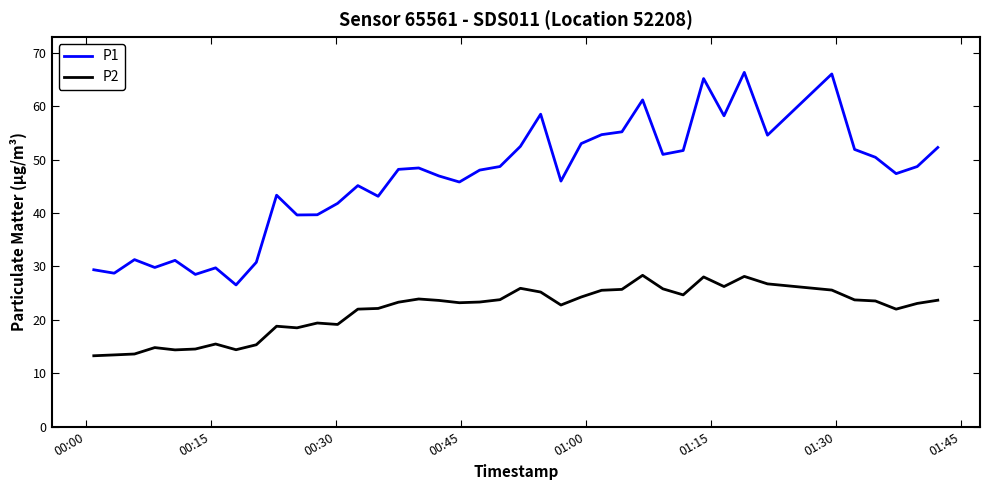

Which series has the largest total across all categories?

P1